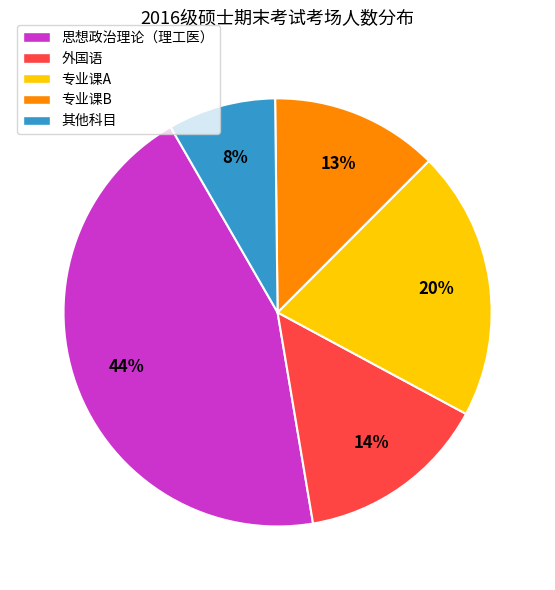

What is the largest slice in the pie chart?

思想政治理论（理工医）